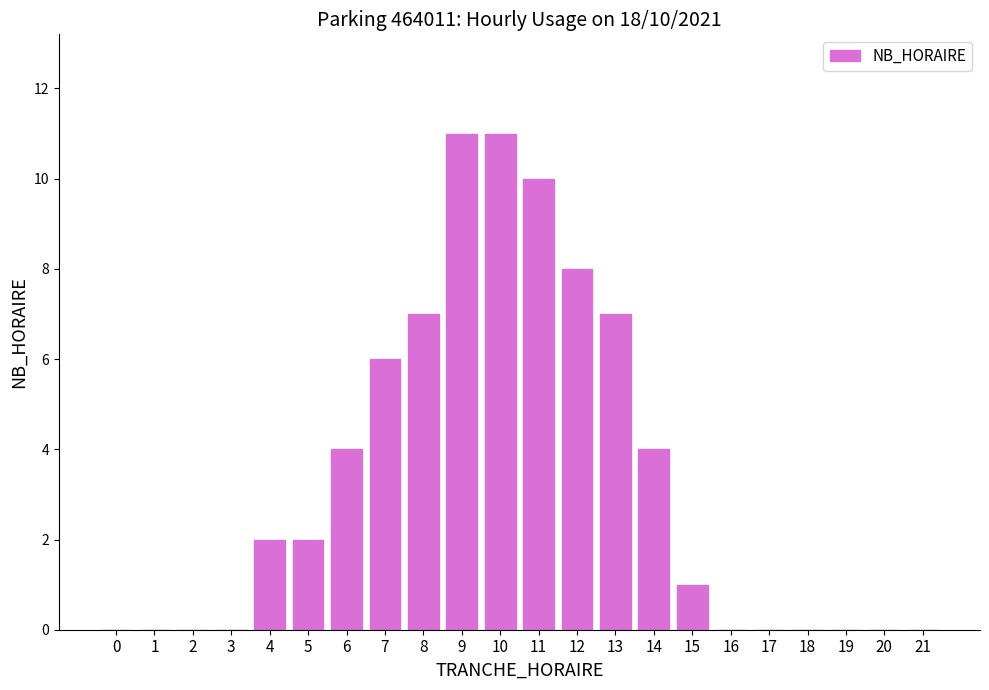

Reading left to right, transcribe all the data shown in this chart.

0	0	0	0	2	2	4	6	7	11	11	10	8	7	4	1	0	0	0	0	0	0